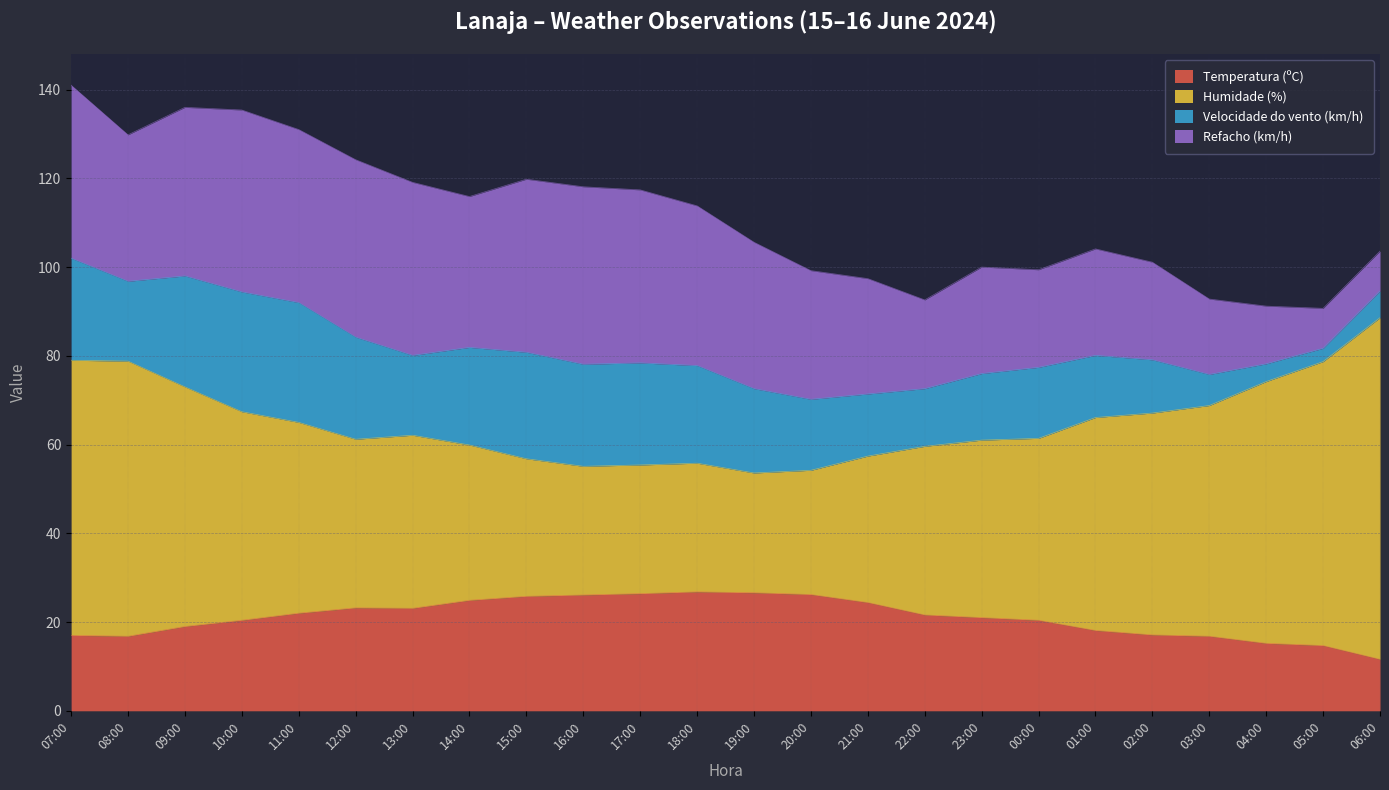

Read the Temperatura (ºC) value at 04:00.

15.2